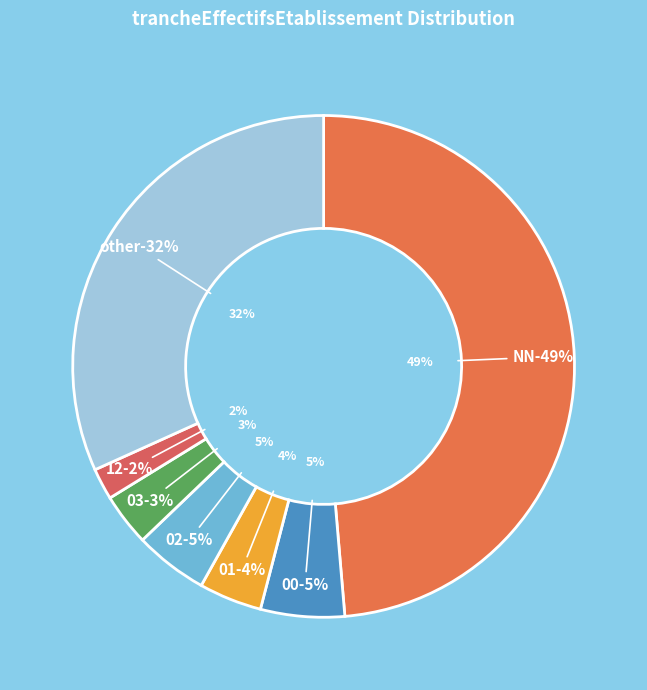

The 00 slice represents 5% of the pie. True or false?

True